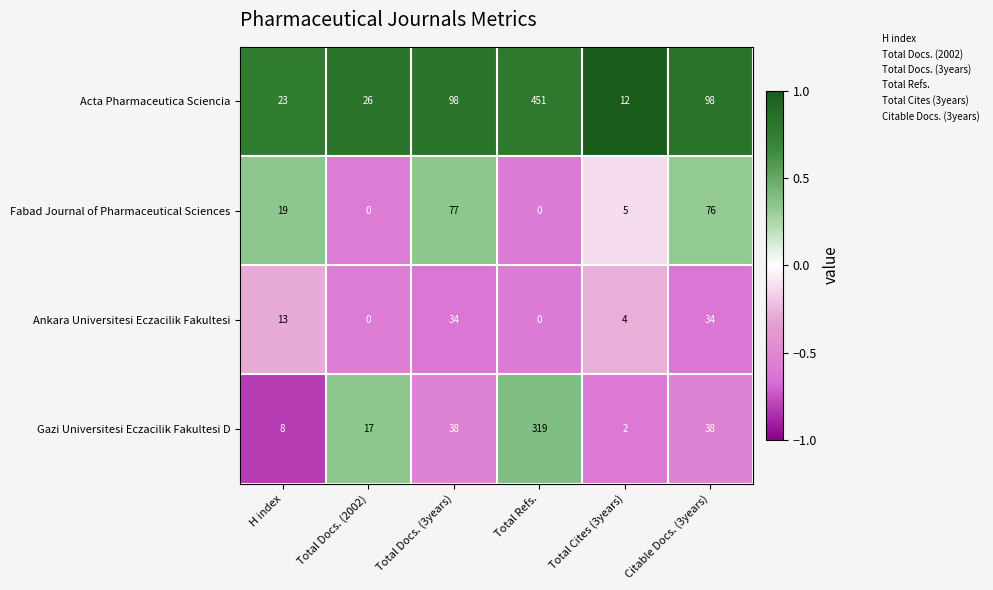

Is it true that Gazi Universitesi Eczacilik Fakultesi D equals 8 at H index?

True